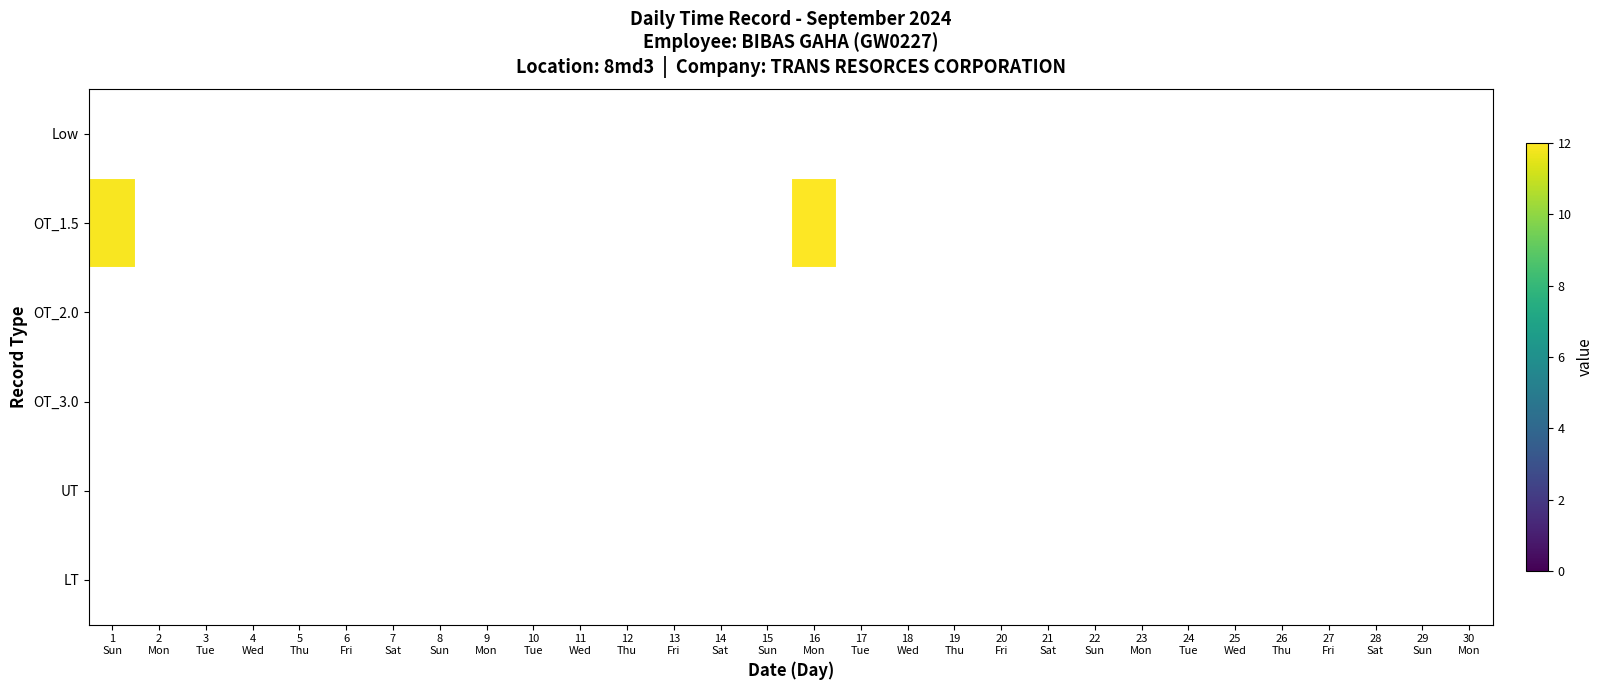

Rank the series by their maximum value, from lowest to highest.

Low, OT_2.0, OT_3.0, UT, LT, OT_1.5